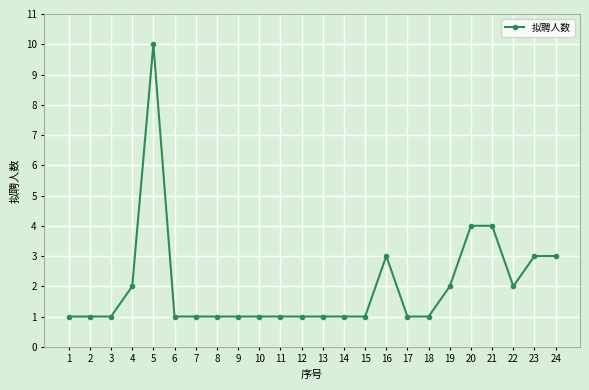

What is the sum of all values?

48